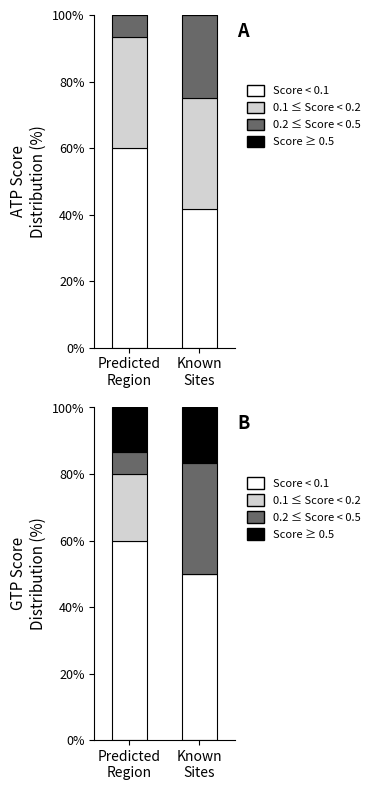

What is the difference between the highest and lowest values at Known
Sites?

50.0